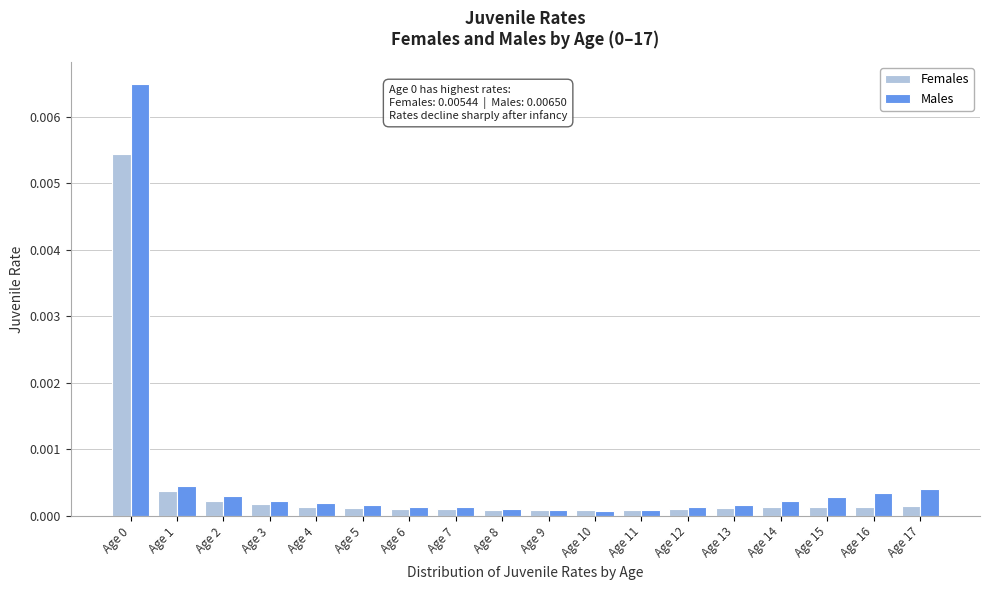

List the series in order of their peak value, highest first.

Males, Females